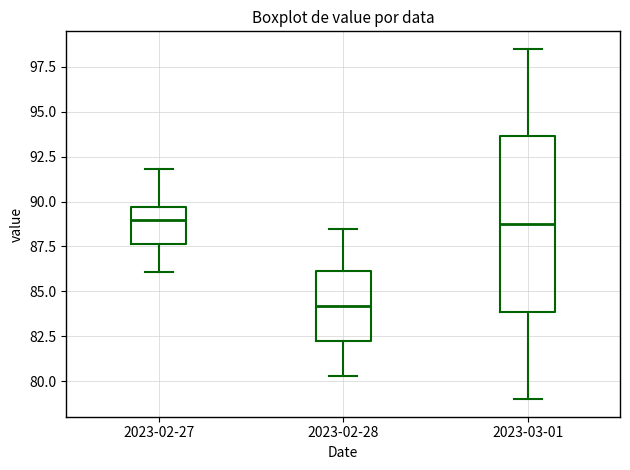

Which box is the tallest, from its lower edge to its upper edge?

2023-03-01